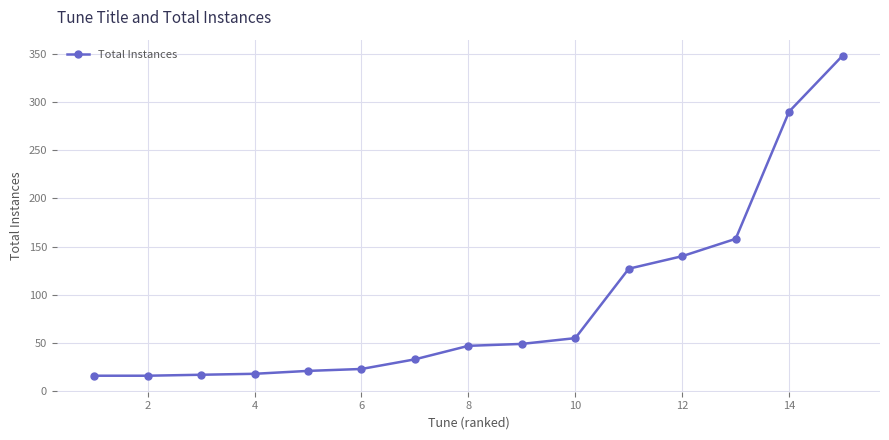

What is the difference between the maximum and minimum values?

332